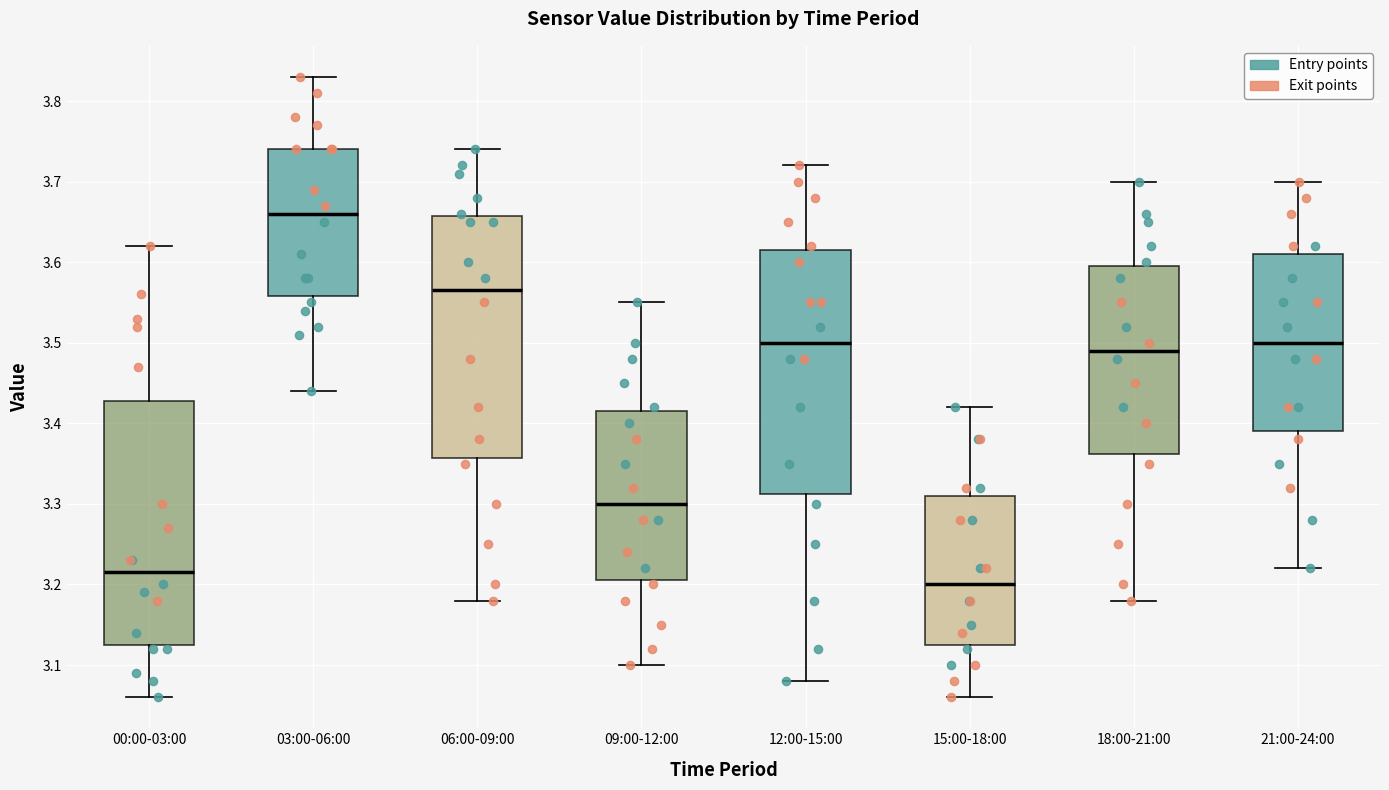

Reading left to right, transcribe this box plot: for each box, give where its median line is, the range the box spans, and where its two whiskers end, as read against the y-axis. The values are not printed on the chart, so give them approximately, as read against the axis.

00:00-03:00: median 3.22, box 3.13 to 3.43, whiskers 3.06 to 3.62
03:00-06:00: median 3.66, box 3.56 to 3.74, whiskers 3.44 to 3.83
06:00-09:00: median 3.57, box 3.36 to 3.66, whiskers 3.18 to 3.74
09:00-12:00: median 3.30, box 3.21 to 3.42, whiskers 3.10 to 3.55
12:00-15:00: median 3.50, box 3.31 to 3.62, whiskers 3.08 to 3.72
15:00-18:00: median 3.20, box 3.13 to 3.31, whiskers 3.06 to 3.42
18:00-21:00: median 3.49, box 3.36 to 3.60, whiskers 3.18 to 3.70
21:00-24:00: median 3.50, box 3.39 to 3.61, whiskers 3.22 to 3.70